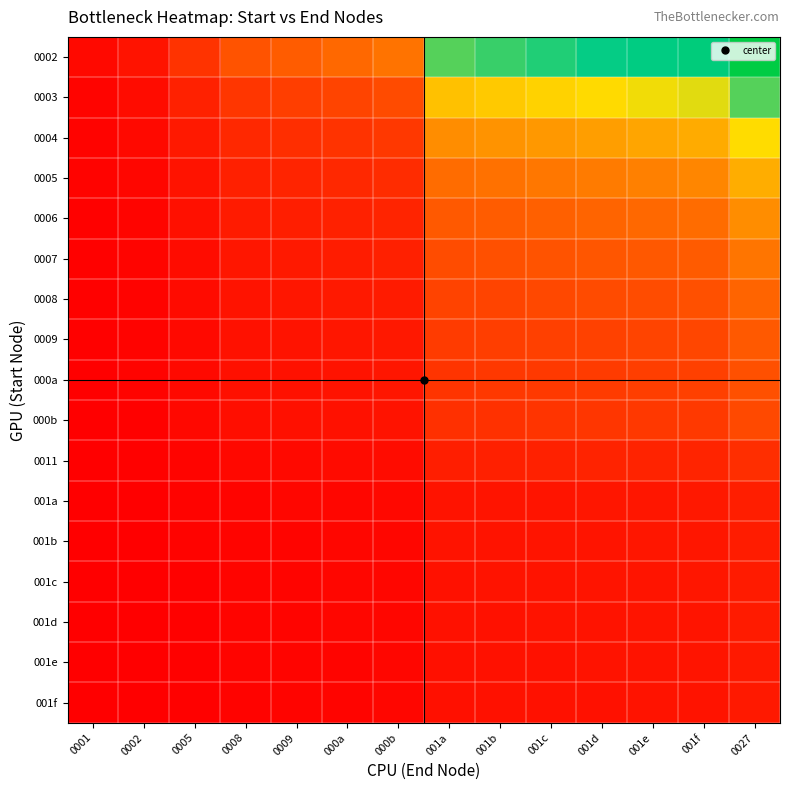

Between 001c and 0001, which is larger?

001c